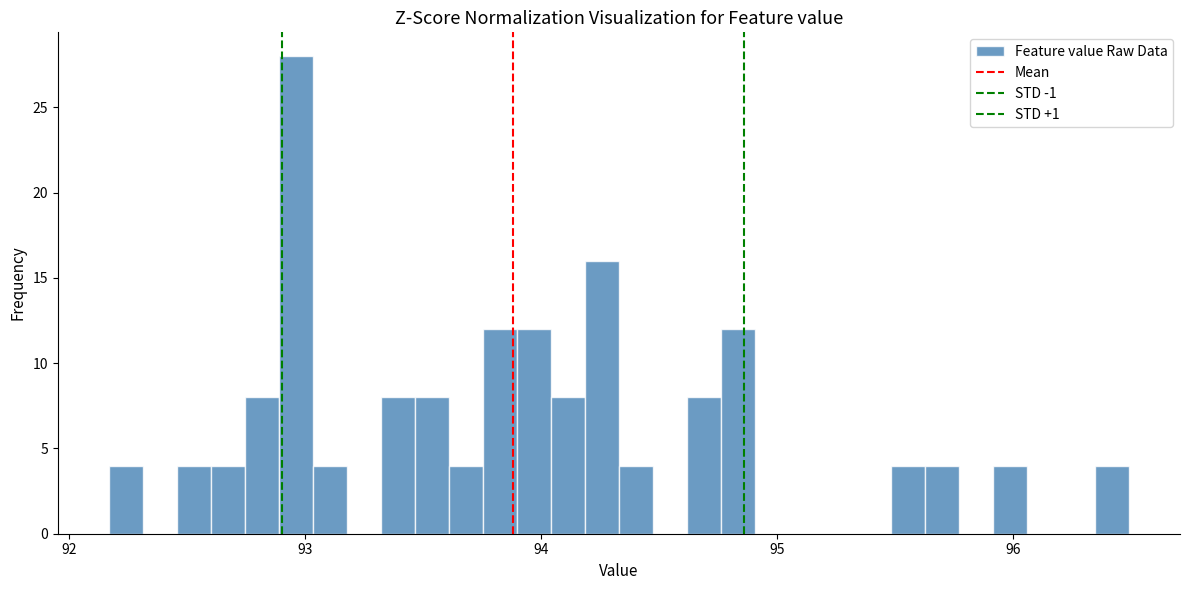

Read against the x-axis, roughly where is the centre of the tallest bar?

93.0